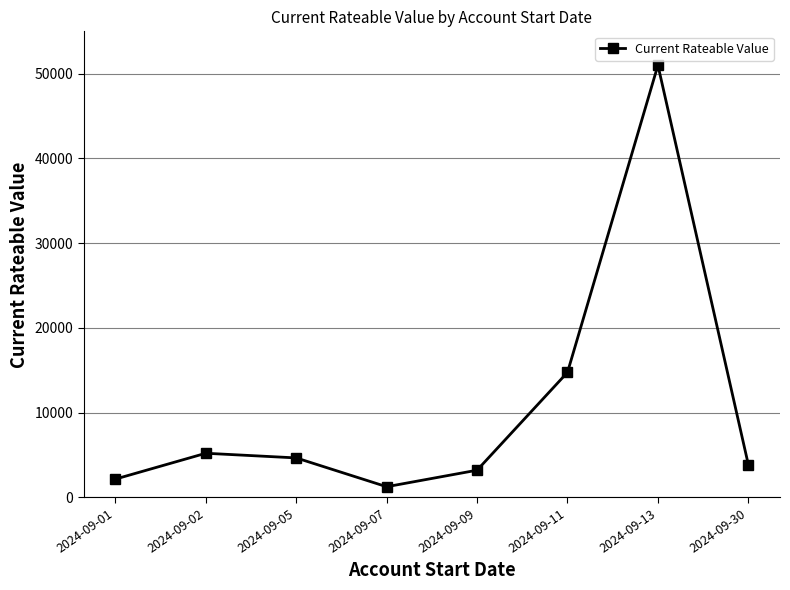

The value at 2024-09-02 is 5200. True or false?

True